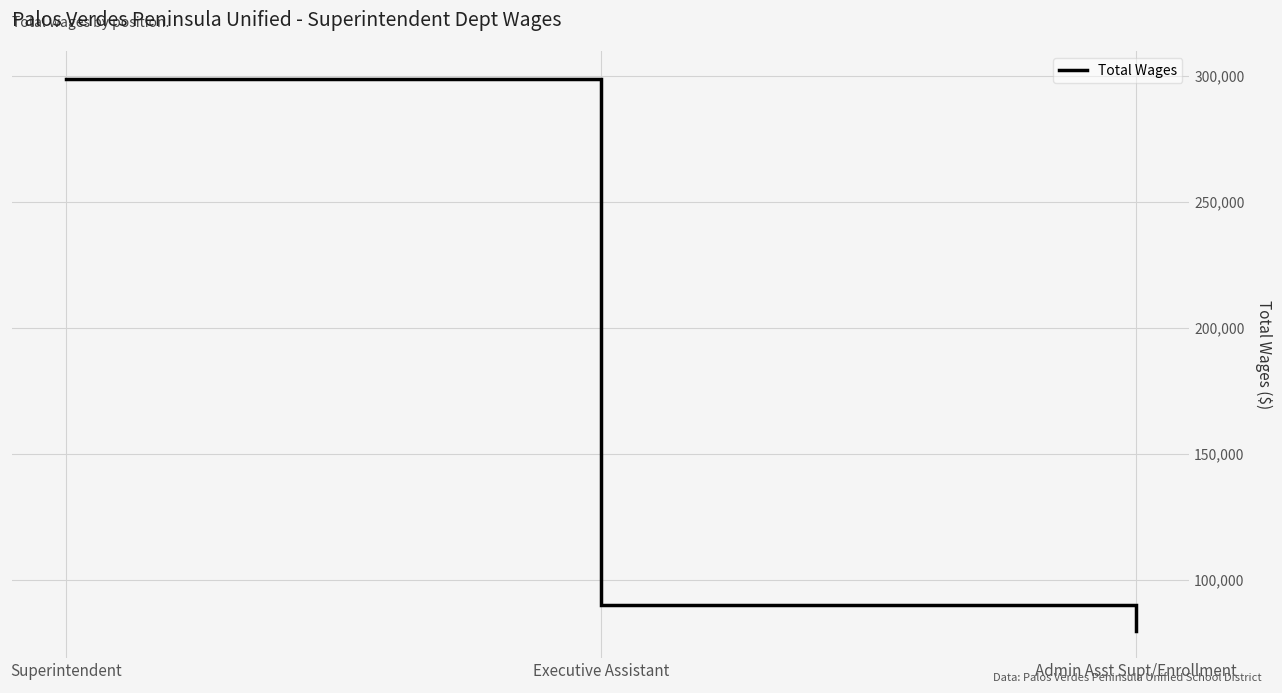

List the labels in order of value, largest first.

Superintendent, Executive Assistant, Admin Asst Supt/Enrollment